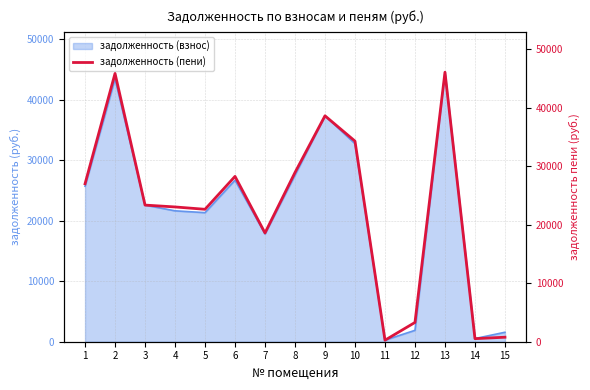

How many points are lower than both their immediate neighbors (excluding endpoints)?

4